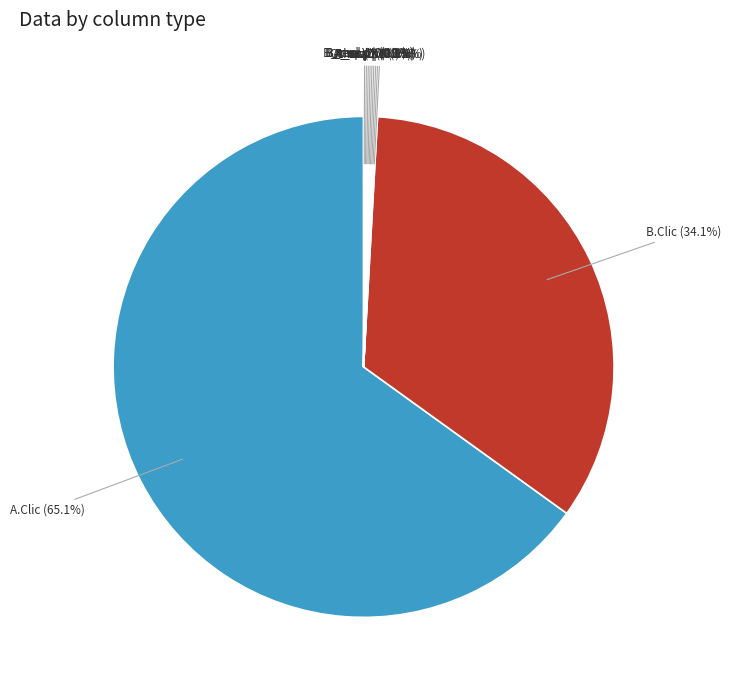

Is there a majority slice in this chart?

Yes